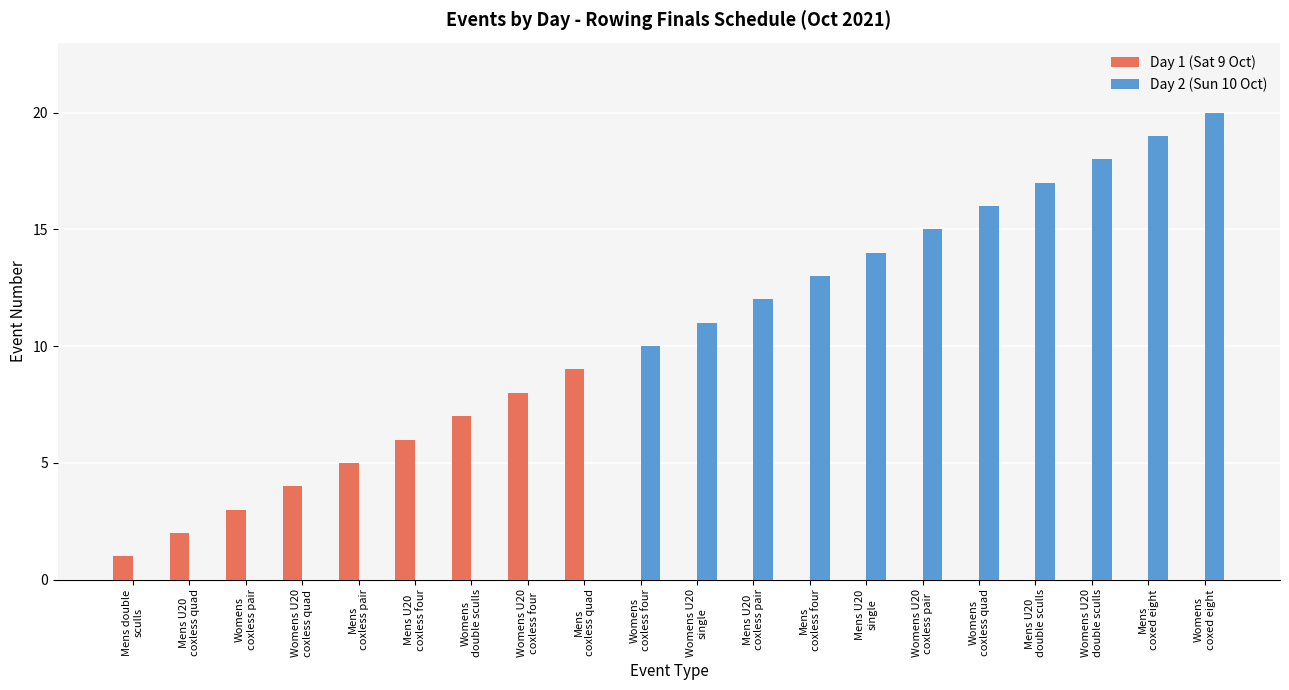

Reading left to right, what are all the values shown in this chart?

Day 1 (Sat 9 Oct): Mens double
sculls=1	Mens U20
coxless quad=2	Womens
coxless pair=3	Womens U20
coxless quad=4	Mens
coxless pair=5	Mens U20
coxless four=6	Womens
double sculls=7	Womens U20
coxless four=8	Mens
coxless quad=9	Womens
coxless four=0	Womens U20
single=0	Mens U20
coxless pair=0	Mens
coxless four=0	Mens U20
single=0	Womens U20
coxless pair=0	Womens
coxless quad=0	Mens U20
double sculls=0	Womens U20
double sculls=0	Mens
coxed eight=0	Womens
coxed eight=0
Day 2 (Sun 10 Oct): Mens double
sculls=0	Mens U20
coxless quad=0	Womens
coxless pair=0	Womens U20
coxless quad=0	Mens
coxless pair=0	Mens U20
coxless four=0	Womens
double sculls=0	Womens U20
coxless four=0	Mens
coxless quad=0	Womens
coxless four=10	Womens U20
single=11	Mens U20
coxless pair=12	Mens
coxless four=13	Mens U20
single=14	Womens U20
coxless pair=15	Womens
coxless quad=16	Mens U20
double sculls=17	Womens U20
double sculls=18	Mens
coxed eight=19	Womens
coxed eight=20